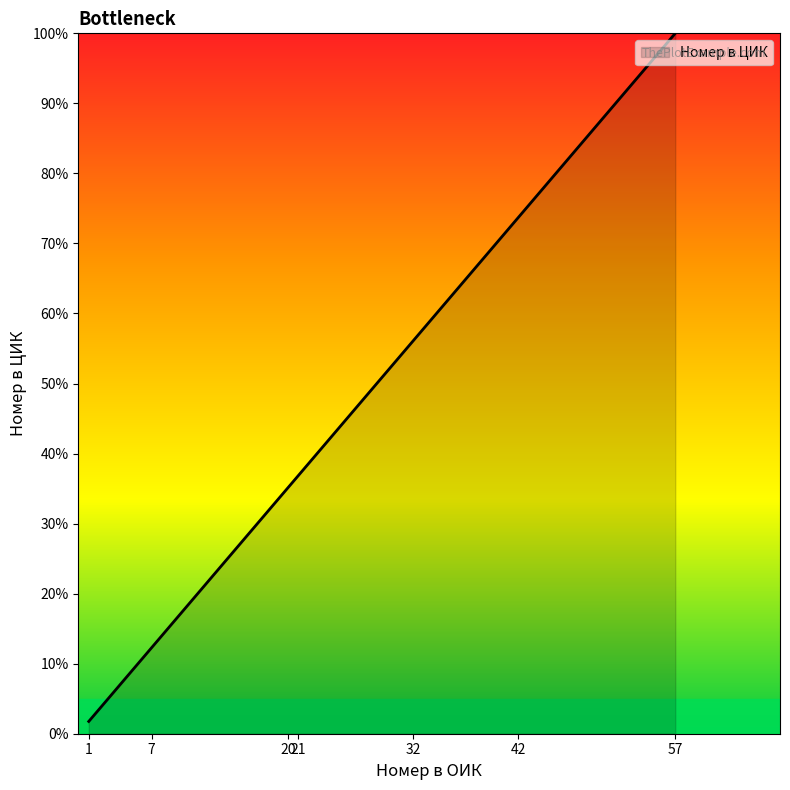

Rank the categories by value from lowest to highest.

1, 7, 20, 21, 32, 42, 57